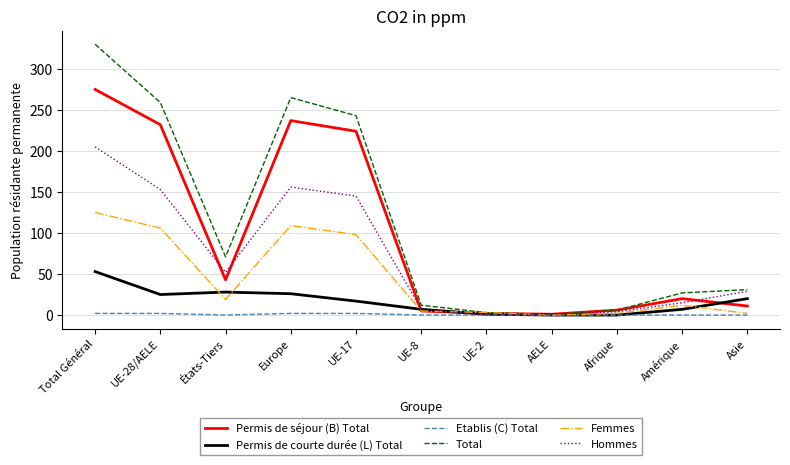

What is the maximum value shown in the chart?

330